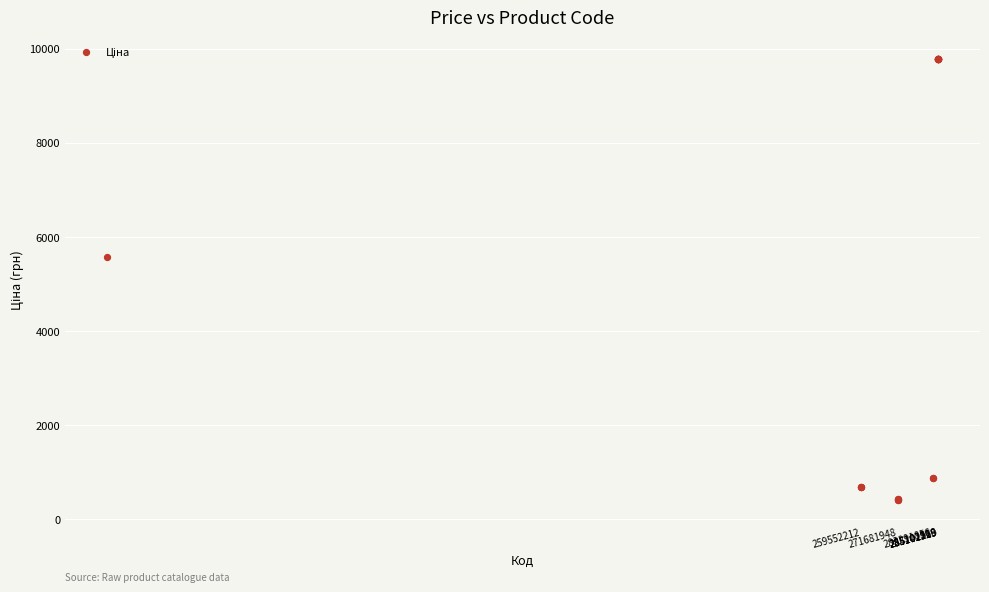

What Y value in the scatter plot is closest to 5091?

5560.3